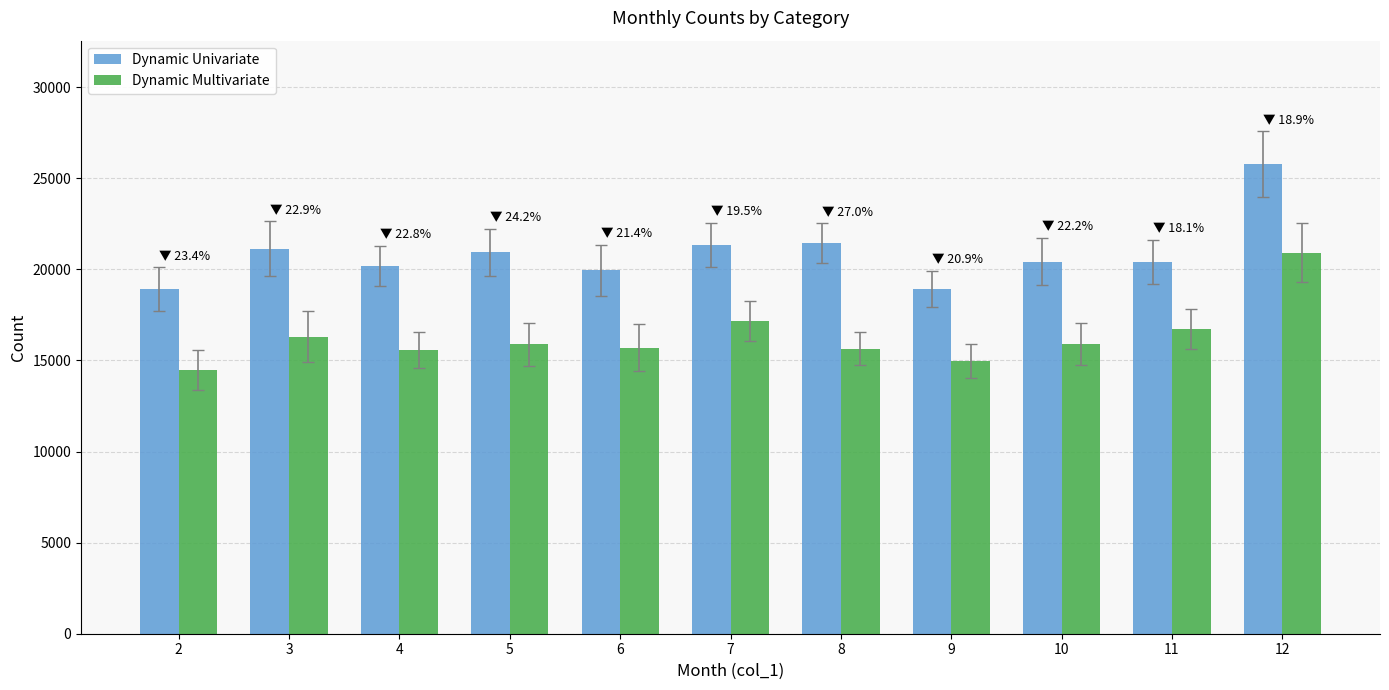

True or false: Dynamic Multivariate has a value of 15888 at 10.

True